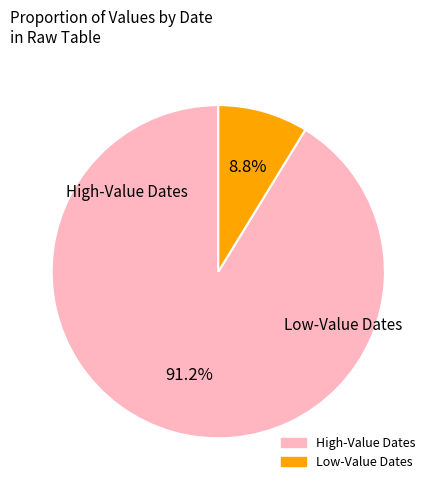

Is there any slice that represents more than half of the pie?

Yes